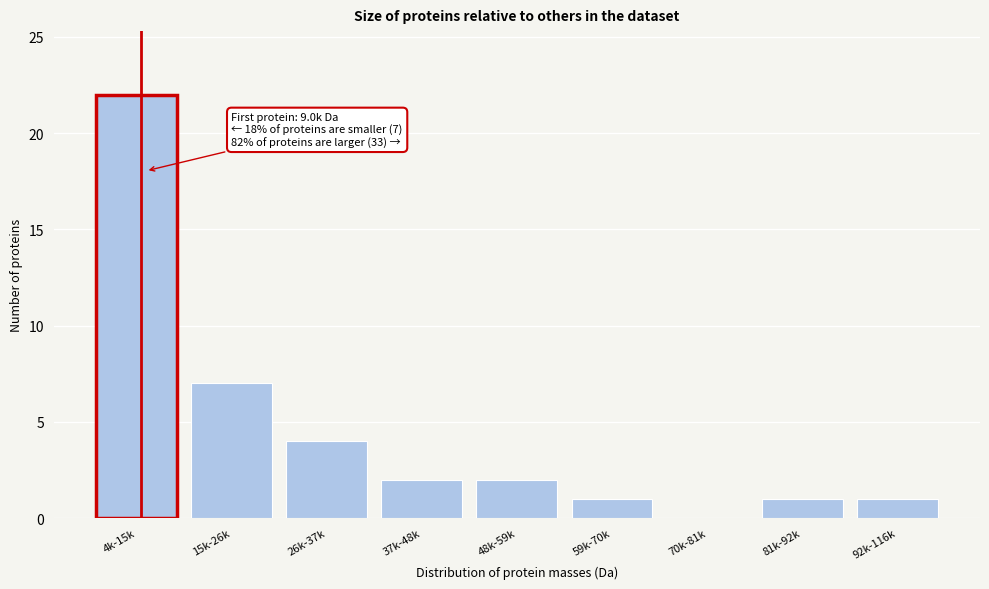

Reading right to left, transcribe all the data shown in this chart.

92k-116k=1	81k-92k=1	70k-81k=0	59k-70k=1	48k-59k=2	37k-48k=2	26k-37k=4	15k-26k=7	4k-15k=22